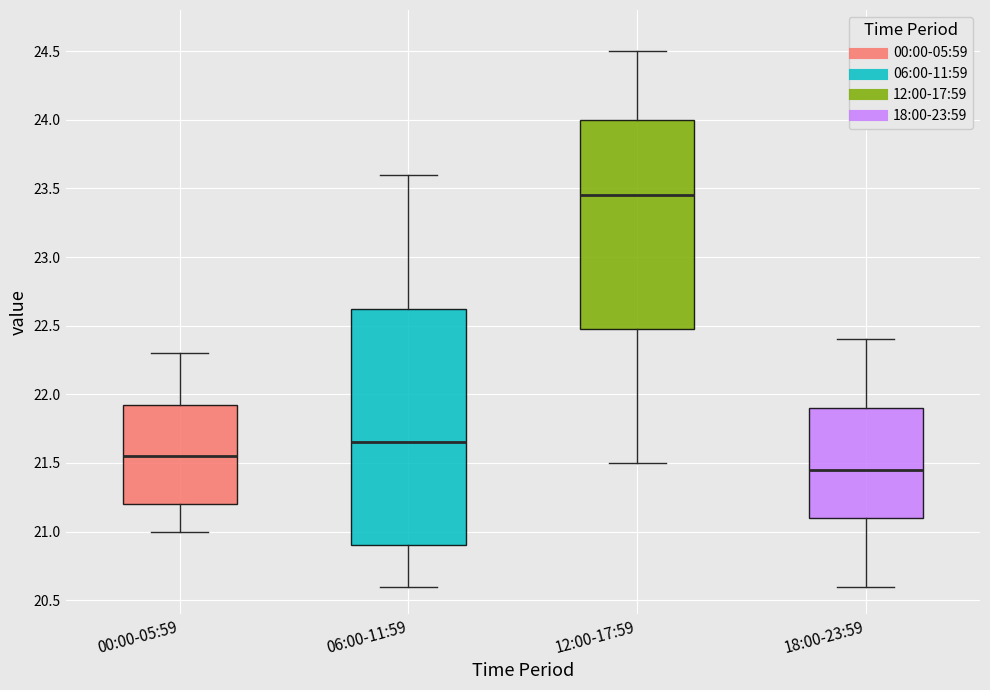

Which box has the lowest median line?

18:00-23:59